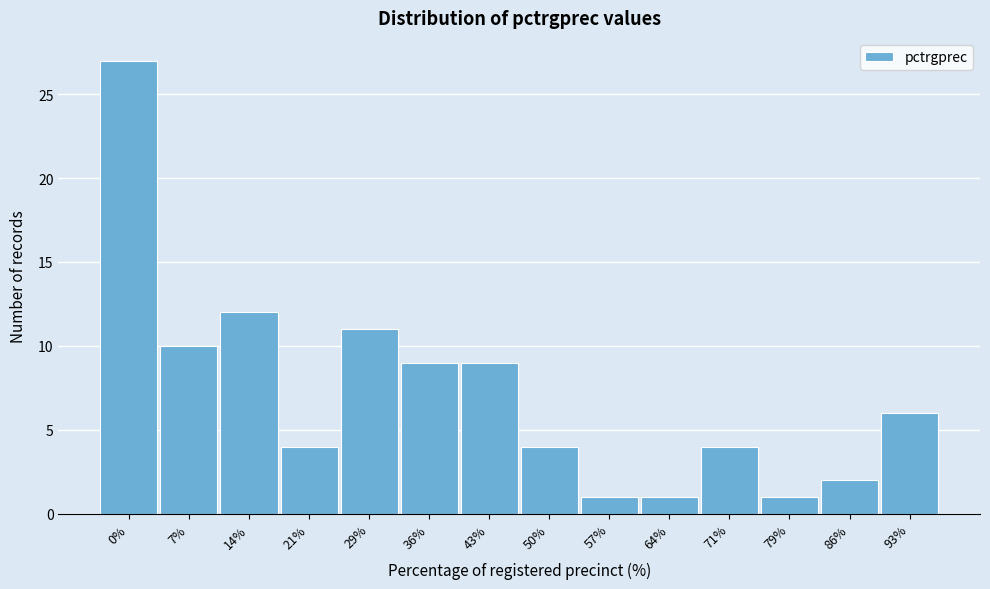

Reading left to right, list all the values displayed in this chart.

0%=27	7%=10	14%=12	21%=4	29%=11	36%=9	43%=9	50%=4	57%=1	64%=1	71%=4	79%=1	86%=2	93%=6